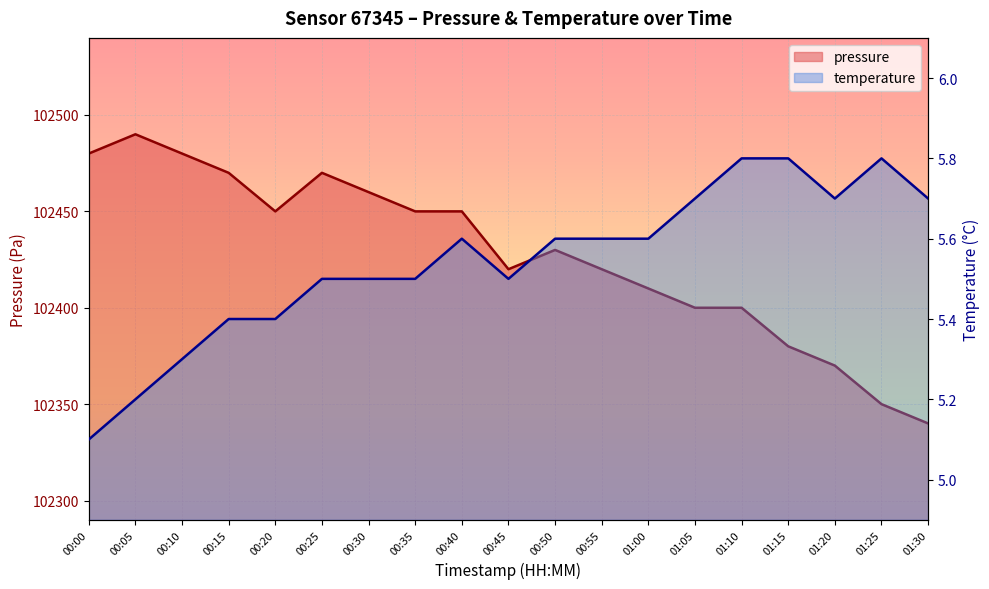

Reading left to right, list all the values displayed in this chart.

pressure: 00:00=102480.0	00:05=102490.0	00:10=102480.0	00:15=102470.0	00:20=102450.0	00:25=102470.0	00:30=102460.0	00:35=102450.0	00:40=102450.0	00:45=102420.0	00:50=102430.0	00:55=102420.0	01:00=102410.0	01:05=102400.0	01:10=102400.0	01:15=102380.0	01:20=102370.0	01:25=102350.0	01:30=102340.0
temperature: 00:00=5.1	00:05=5.2	00:10=5.3	00:15=5.4	00:20=5.4	00:25=5.5	00:30=5.5	00:35=5.5	00:40=5.6	00:45=5.5	00:50=5.6	00:55=5.6	01:00=5.6	01:05=5.7	01:10=5.8	01:15=5.8	01:20=5.7	01:25=5.8	01:30=5.7